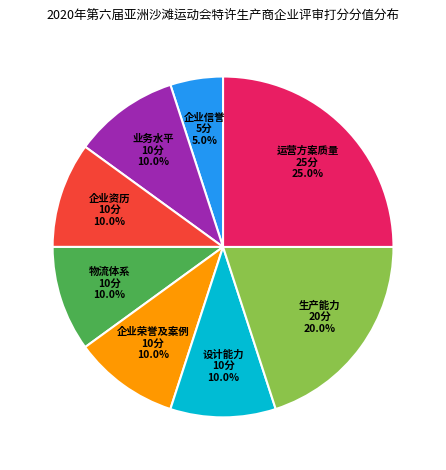

Is there a majority slice in this chart?

No